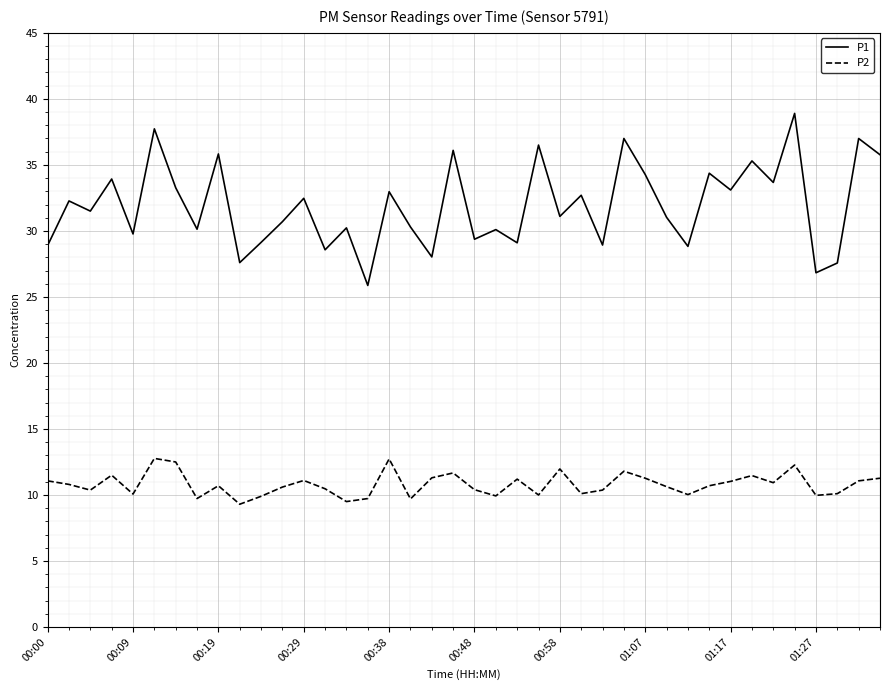

True or false: P1 and P2 cross at least once.

False